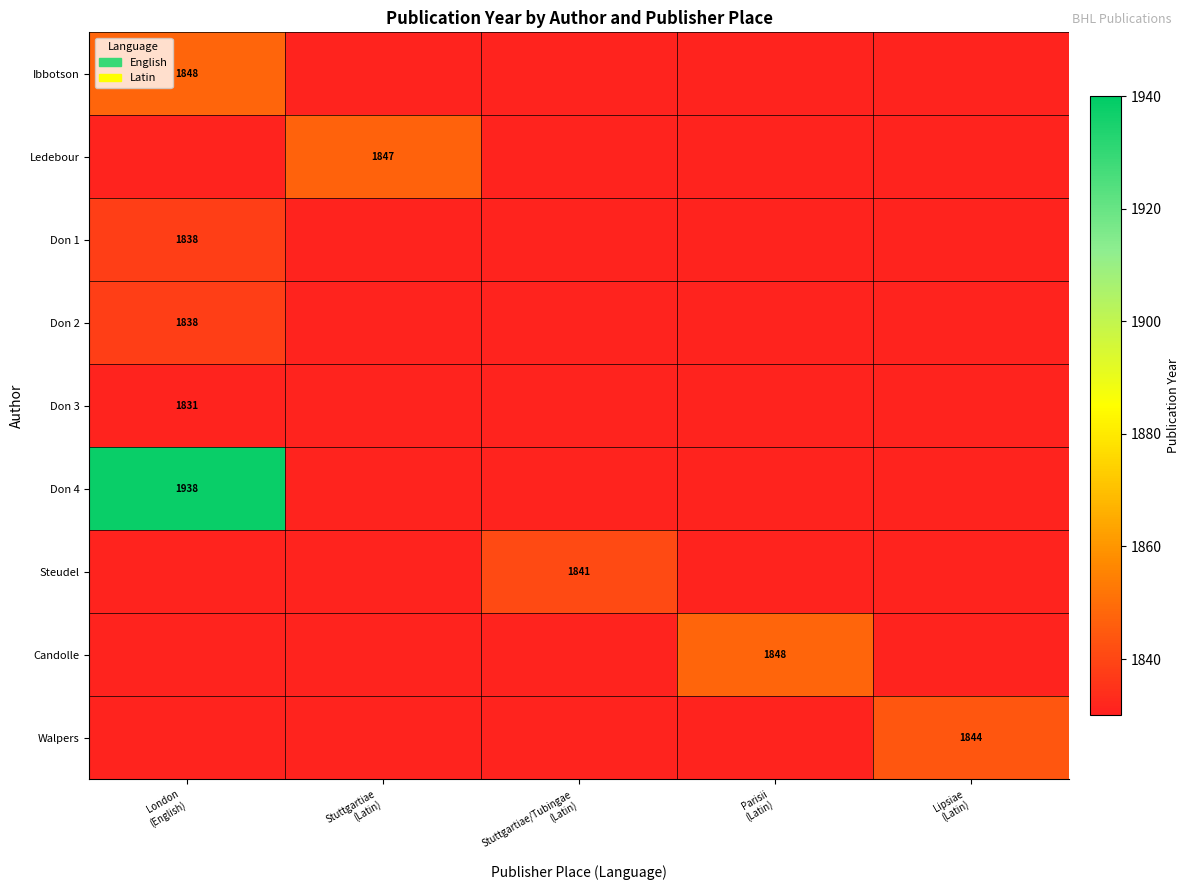

The value of Don 2 at London (English) is 1838. True or false?

True